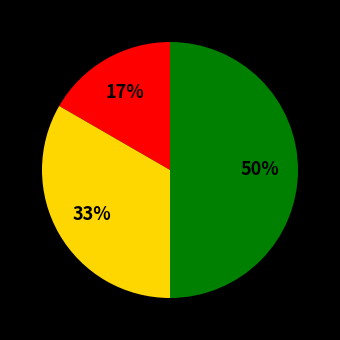

To the nearest percent, what is the average slice percentage?

33%